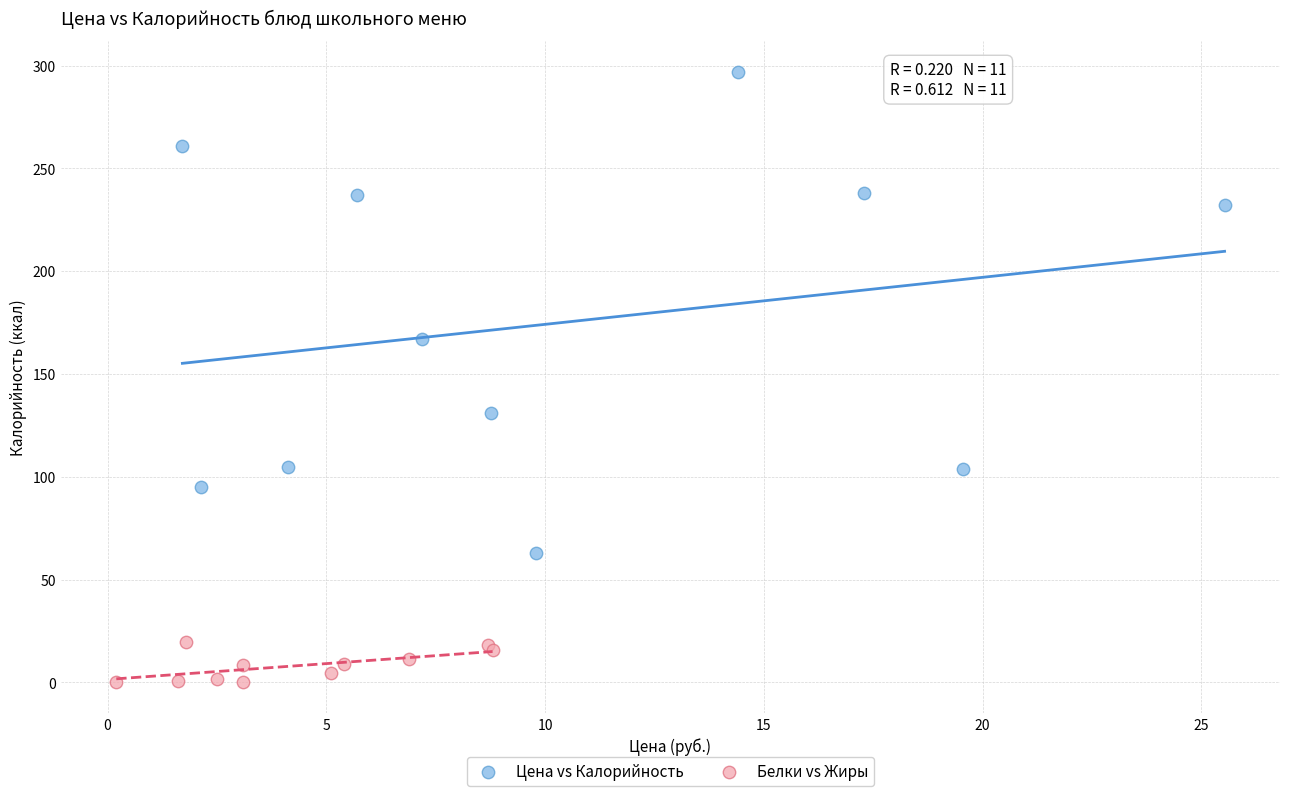

Which series has the largest Y range (max minus min)?

Цена vs Калорийность